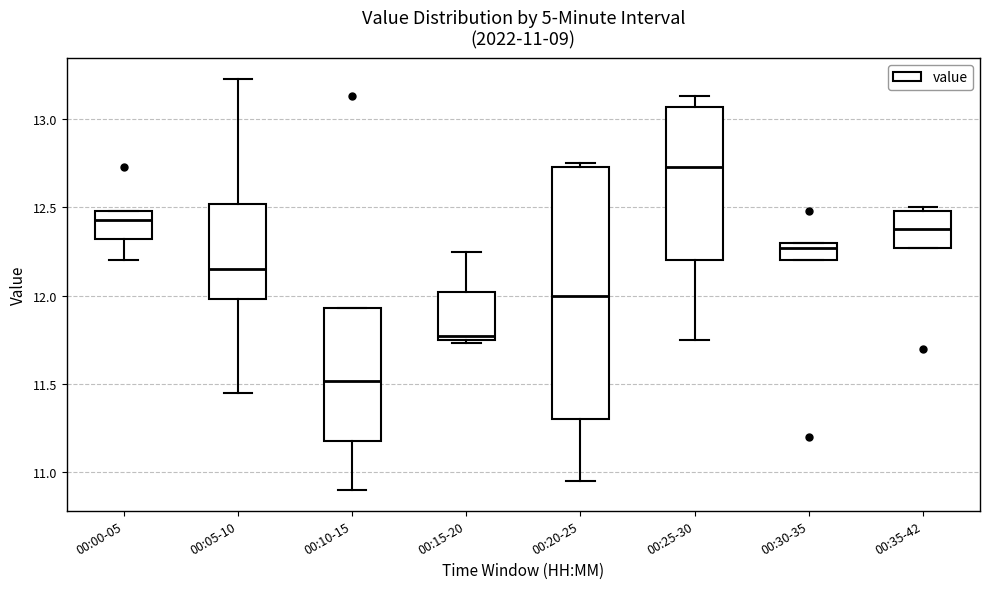

Which box has the lowest median line?

00:10-15